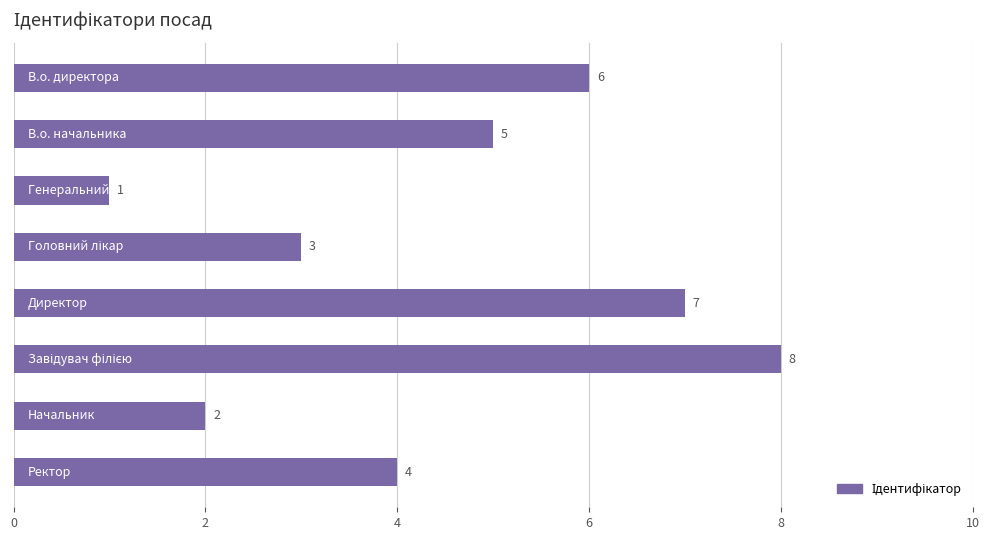

What is the maximum value shown in the chart?

8